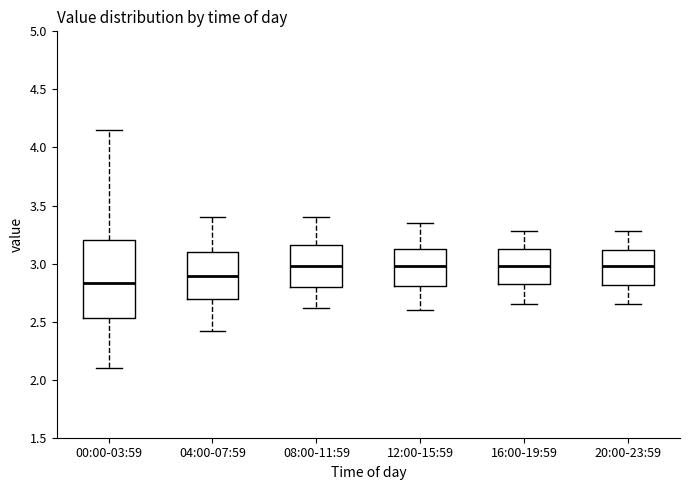

Reading left to right, transcribe this box plot: for each box, give where its median line is, the range the box spans, and where its two whiskers end, as read against the y-axis. The values are not printed on the chart, so give them approximately, as read against the axis.

00:00-03:59: median 2.85, box 2.55 to 3.20, whiskers 2.10 to 4.15
04:00-07:59: median 2.90, box 2.70 to 3.10, whiskers 2.40 to 3.40
08:00-11:59: median 3.00, box 2.80 to 3.15, whiskers 2.60 to 3.40
12:00-15:59: median 3.00, box 2.80 to 3.15, whiskers 2.60 to 3.35
16:00-19:59: median 3.00, box 2.80 to 3.15, whiskers 2.65 to 3.30
20:00-23:59: median 3.00, box 2.80 to 3.10, whiskers 2.65 to 3.30